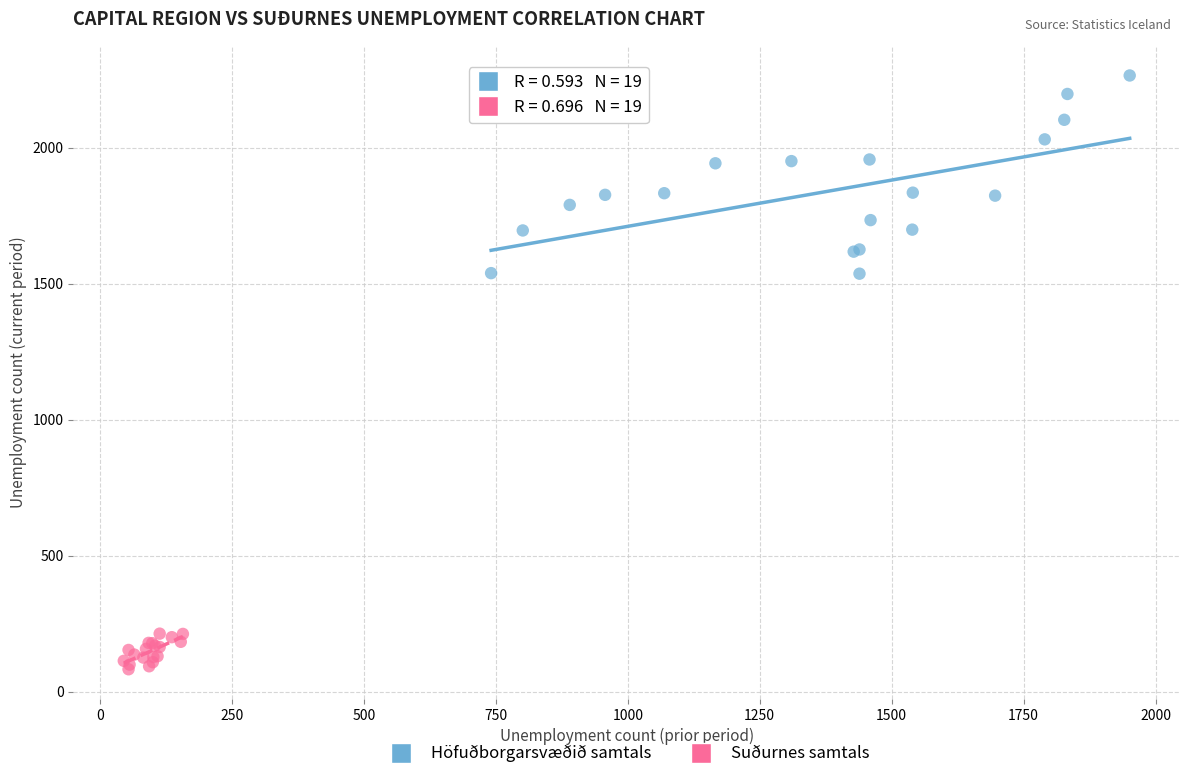

Which series reaches the minimum Y coordinate?

Suðurnes samtals